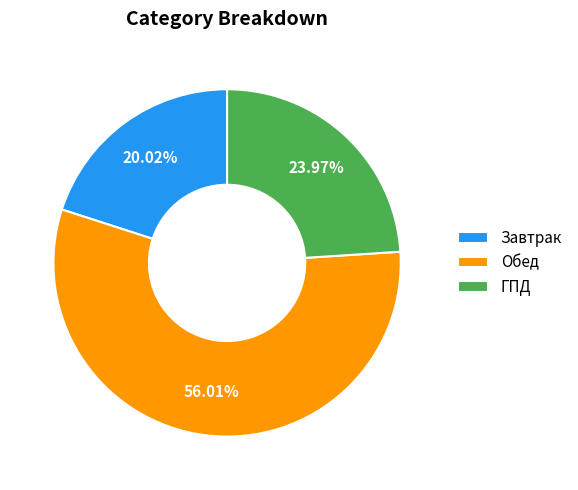

Is Обед the majority of the pie?

Yes